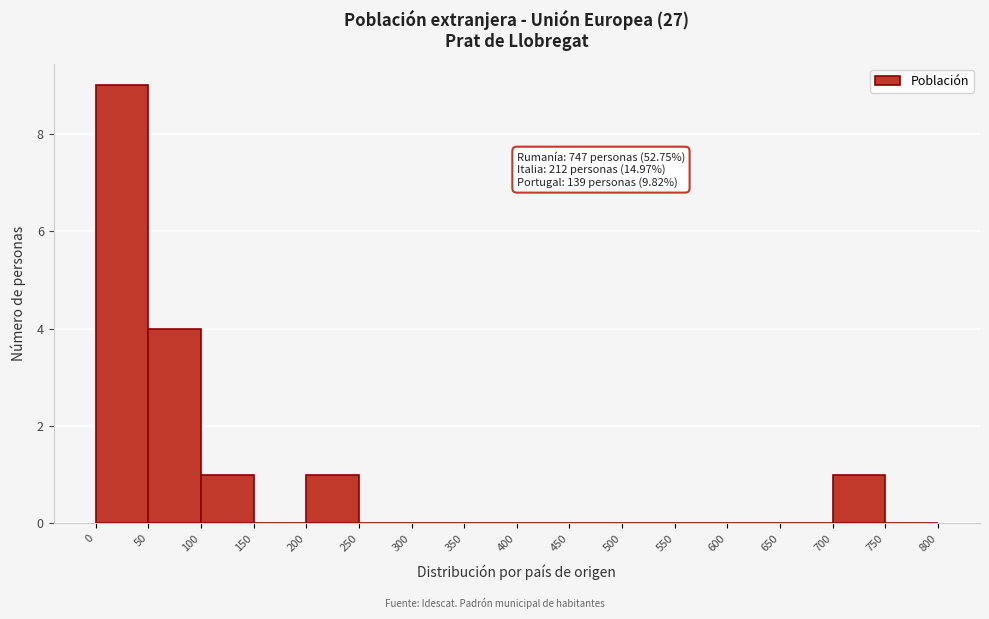

Which range on the x-axis has the tallest bar?

0 to 50